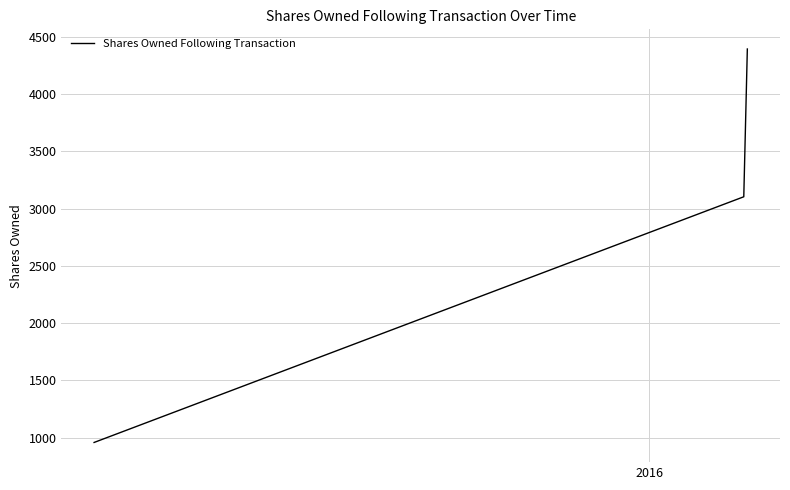

How many values are between 958 and 4393?

3